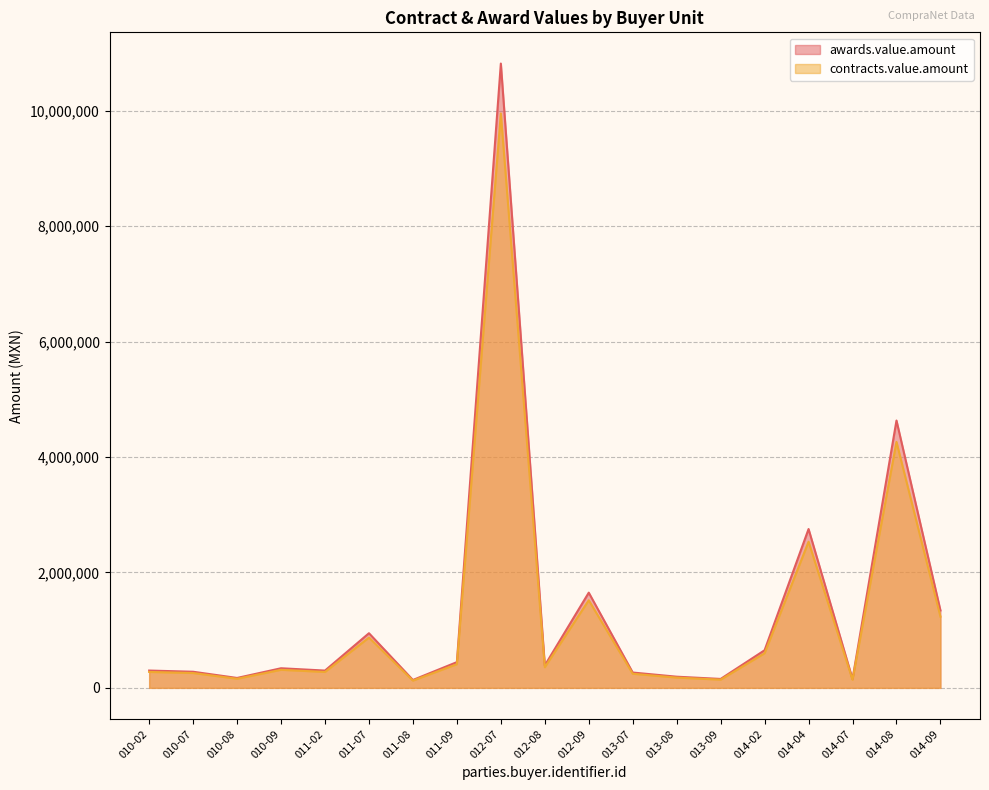

True or false: awards.value.amount and contracts.value.amount cross at least once.

False